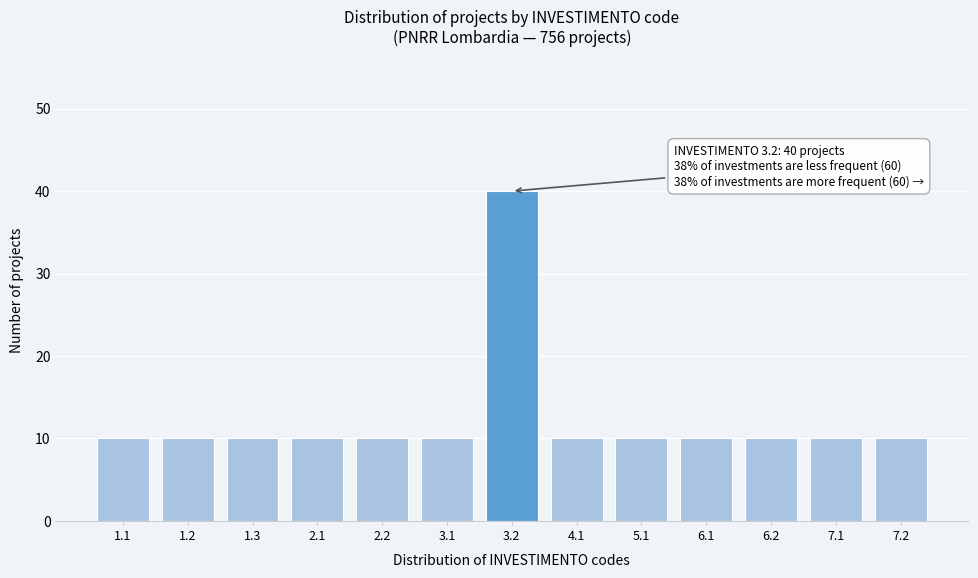

Reading right to left, what are all the values shown in this chart?

7.2=10	7.1=10	6.2=10	6.1=10	5.1=10	4.1=10	3.2=40	3.1=10	2.2=10	2.1=10	1.3=10	1.2=10	1.1=10